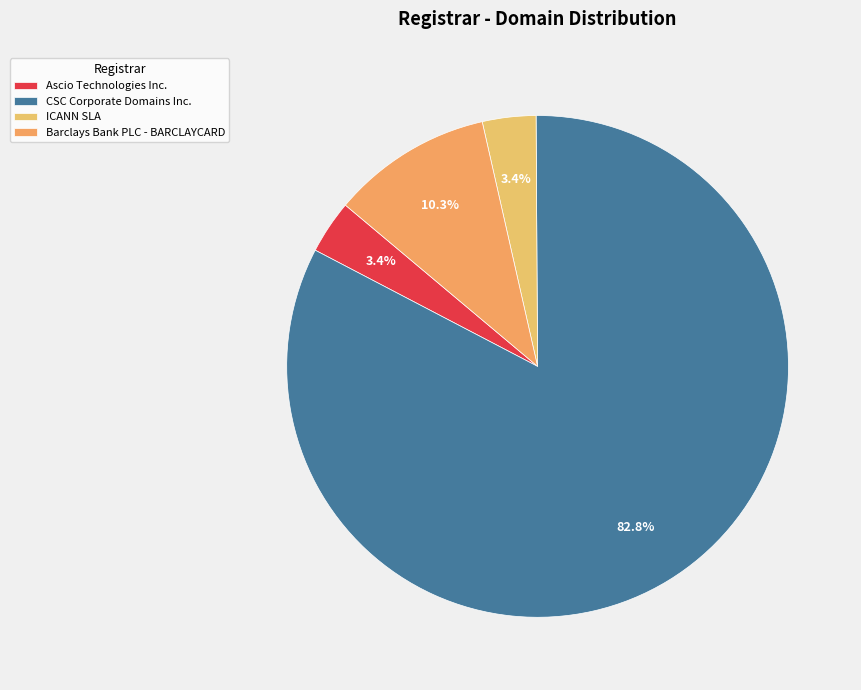

What percentage is NOT represented by Ascio Technologies Inc.?

96.6%